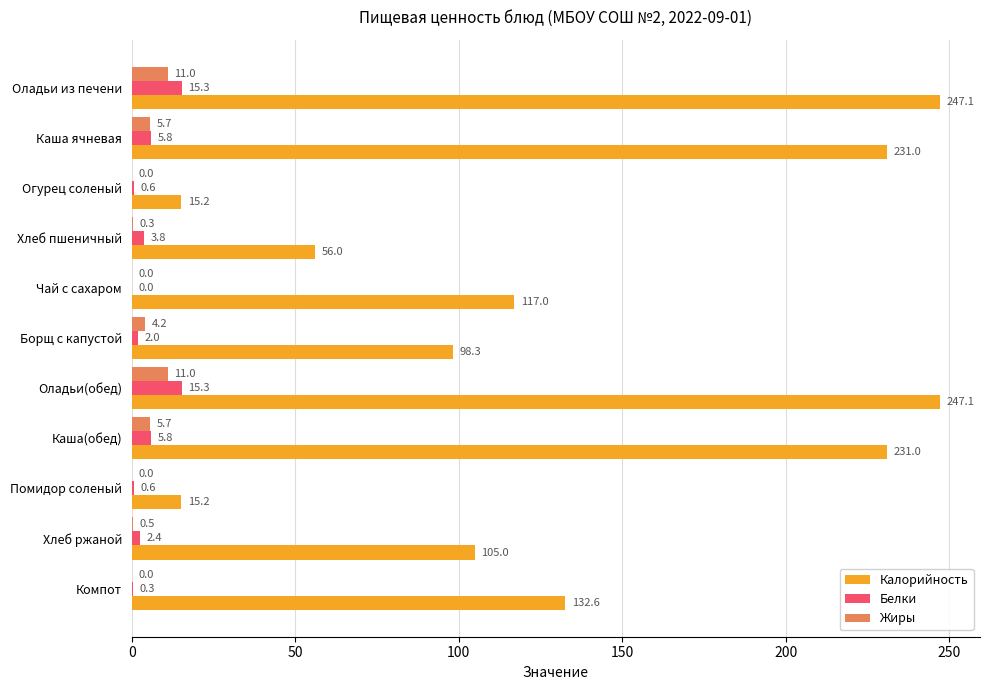

What is the approximate value of Белки at Помидор соленый?

0.6